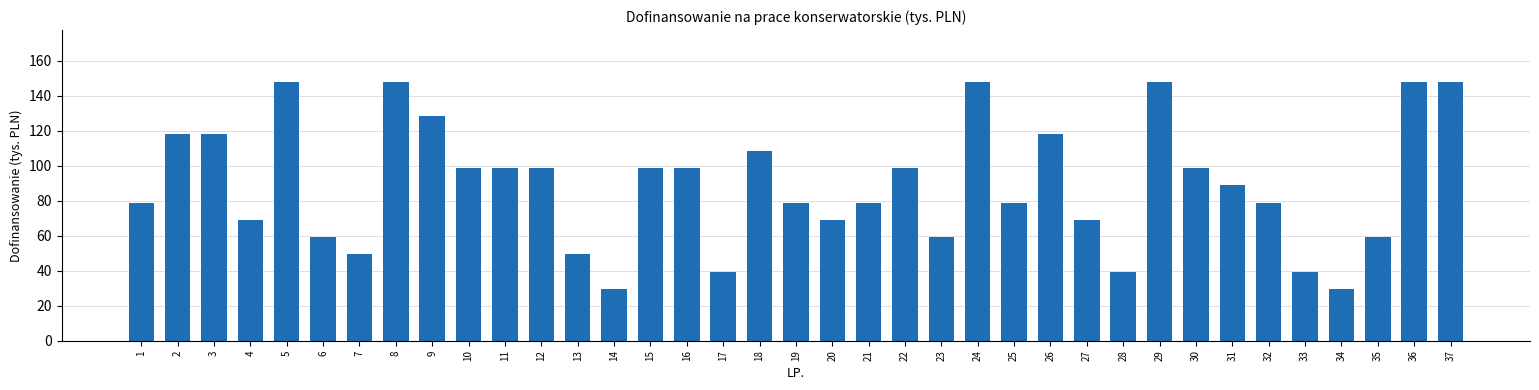

The value at 28 is 62.8. True or false?

False